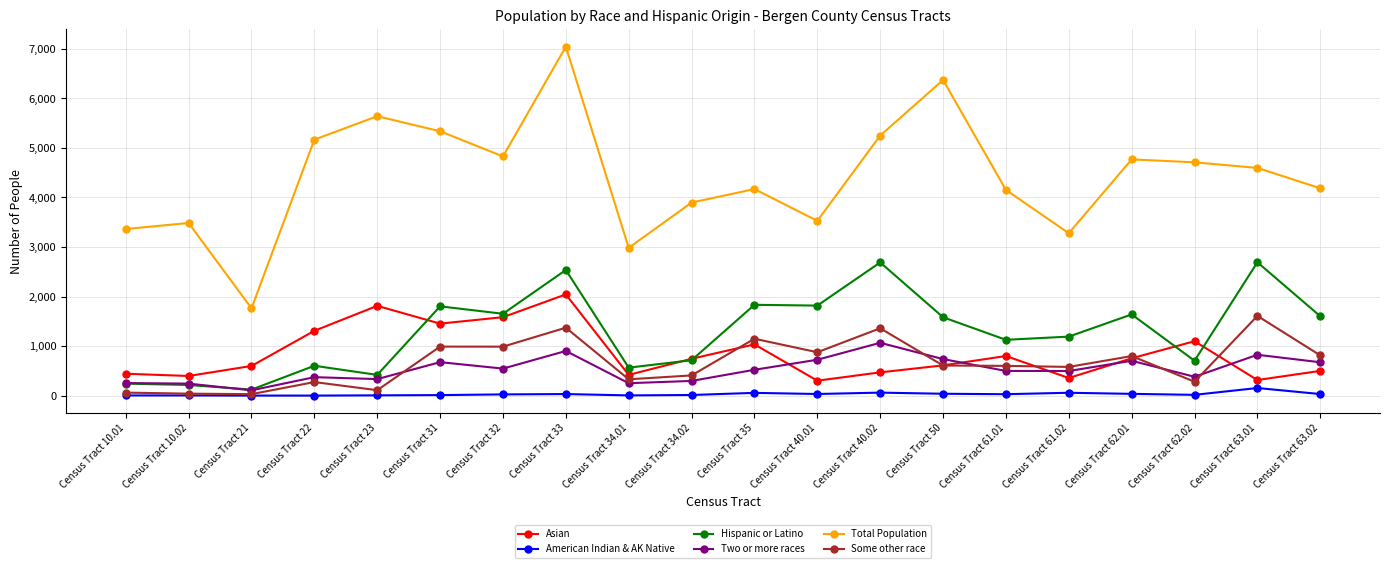

Which series has the largest total across all categories?

Total Population